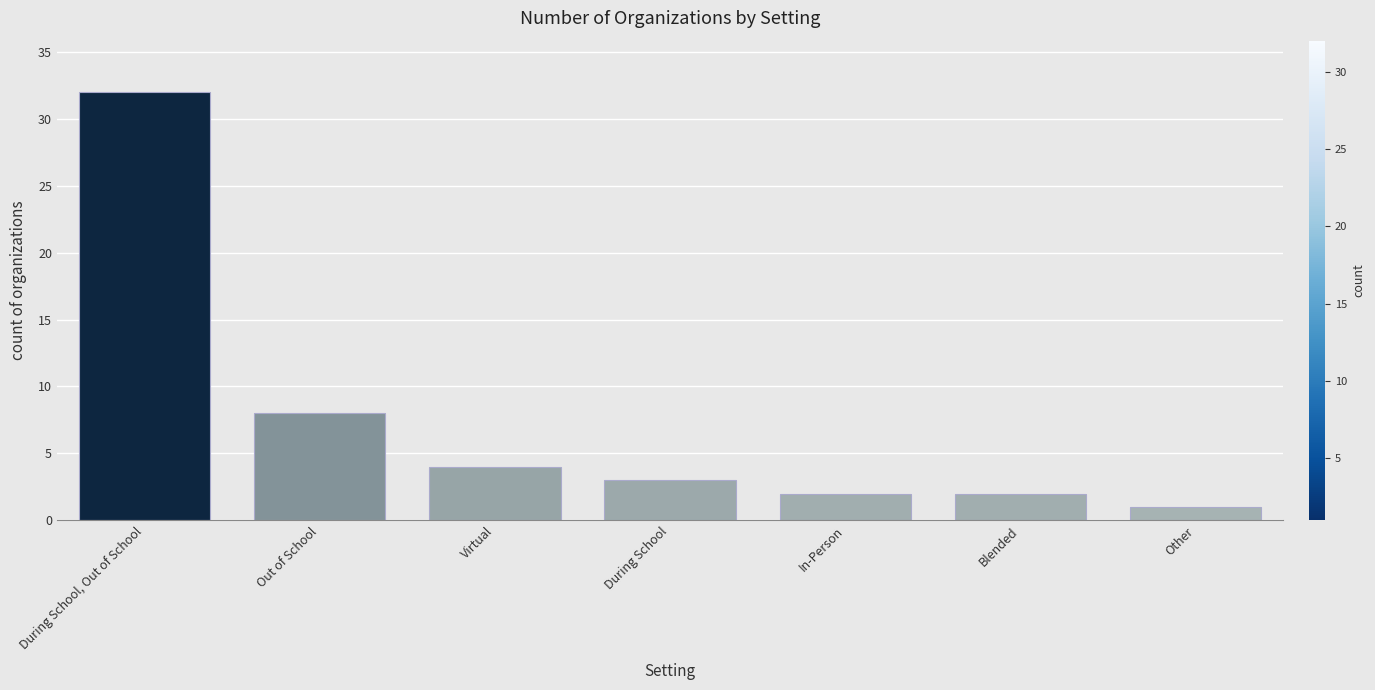

What is the label of the 3rd bar from the left?

Virtual